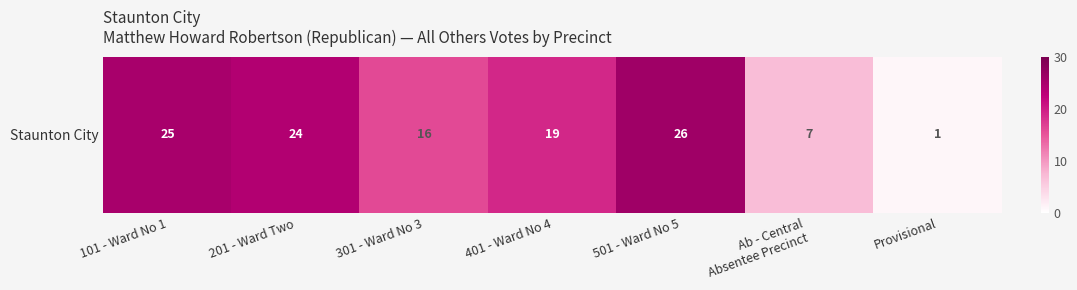

The chart shows a value of 26 at 501 - Ward No 5. True or false?

True